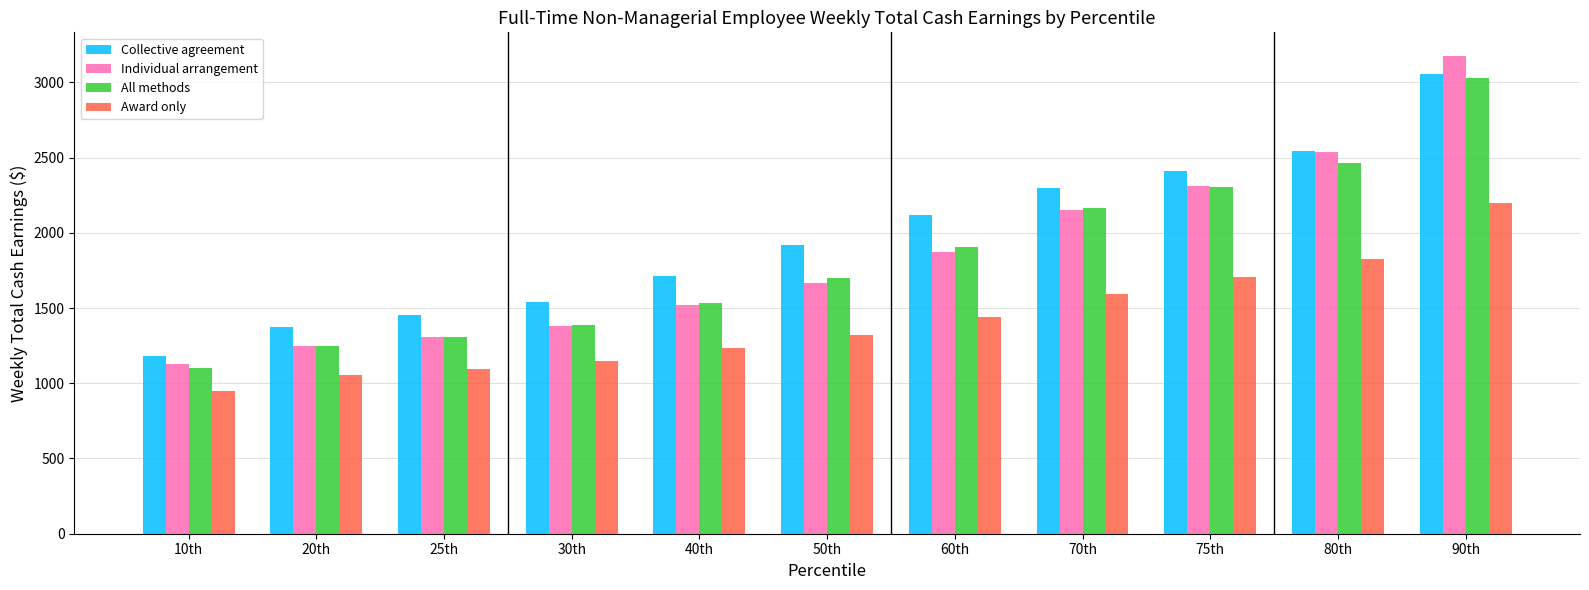

How many data points in All methods are less than 1697?

5